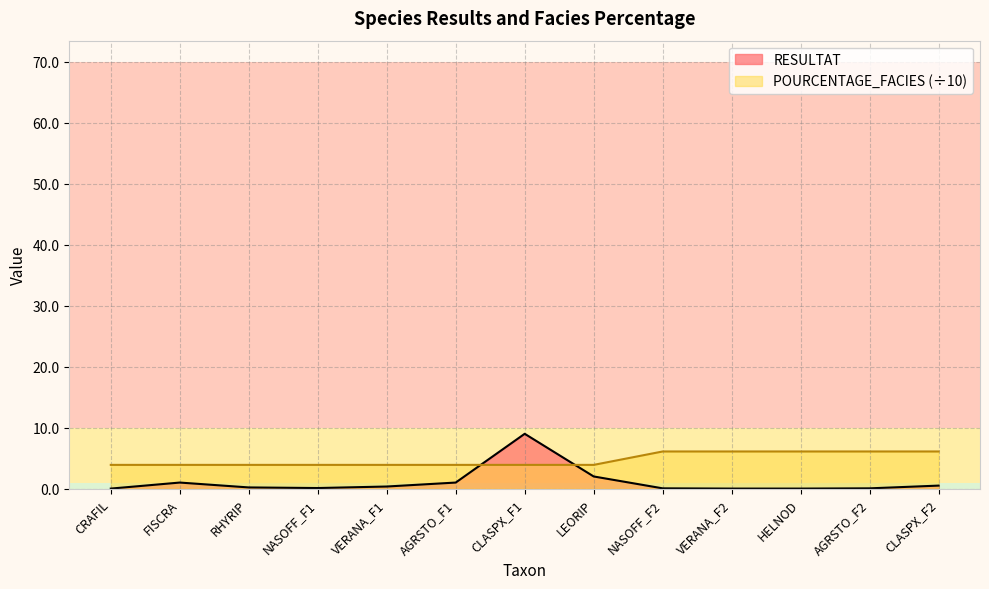

What is the label of the 13th point from the left?

CLASPX_F2